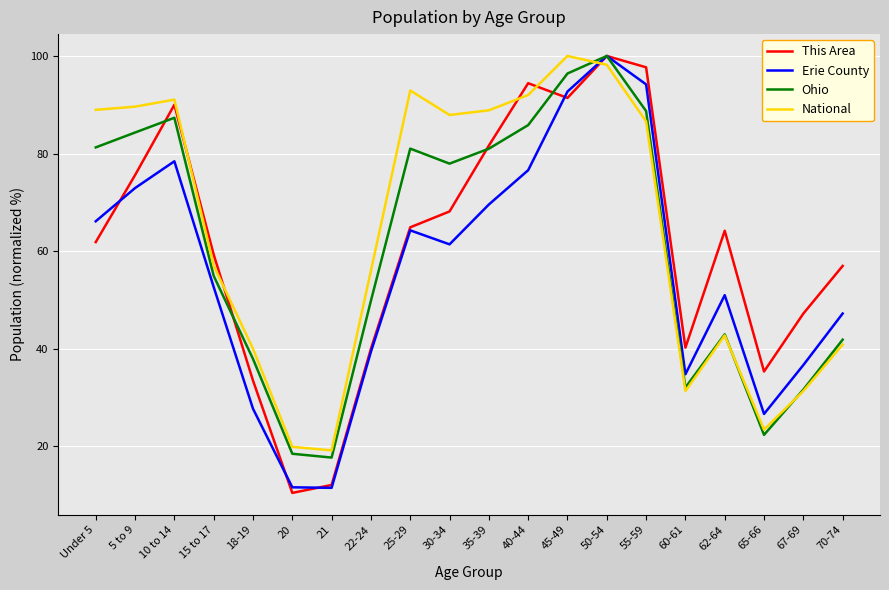

In Erie County, how many points are higher than both neighbors (excluding endpoints)?

4